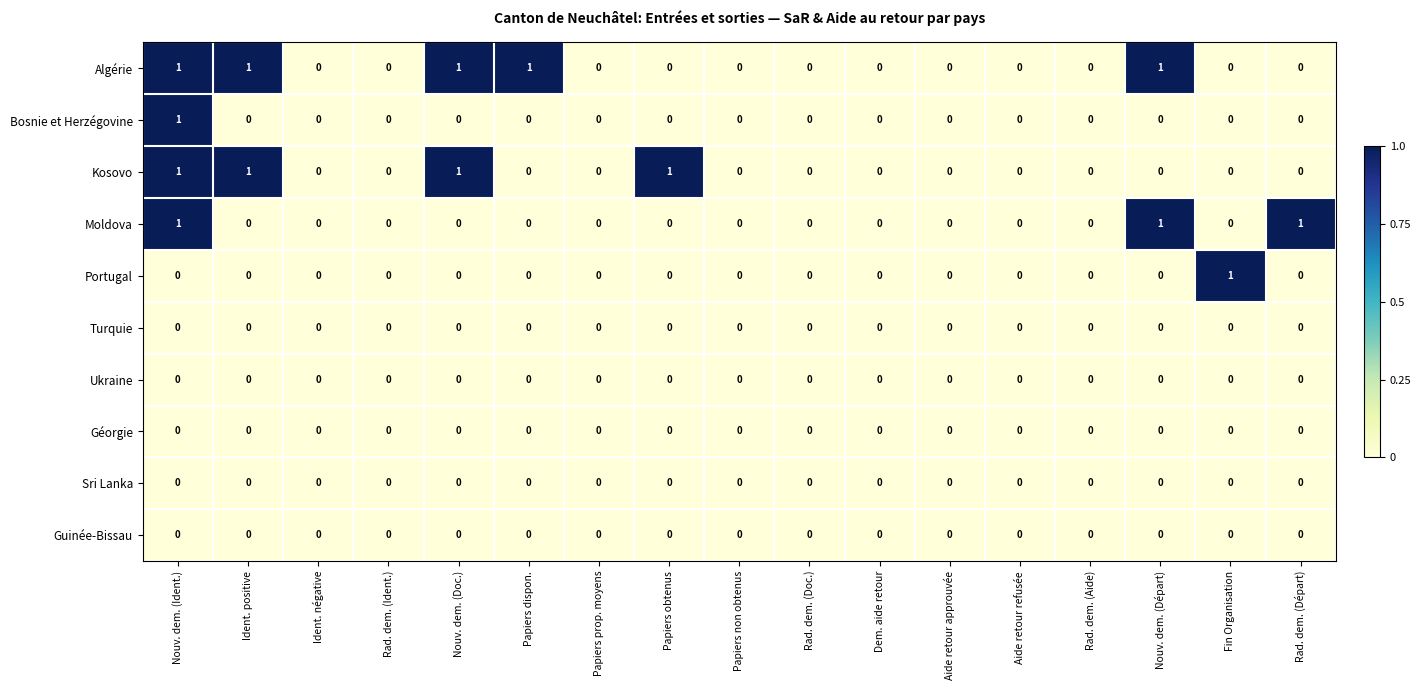

Which series has the largest total across all categories?

Algérie